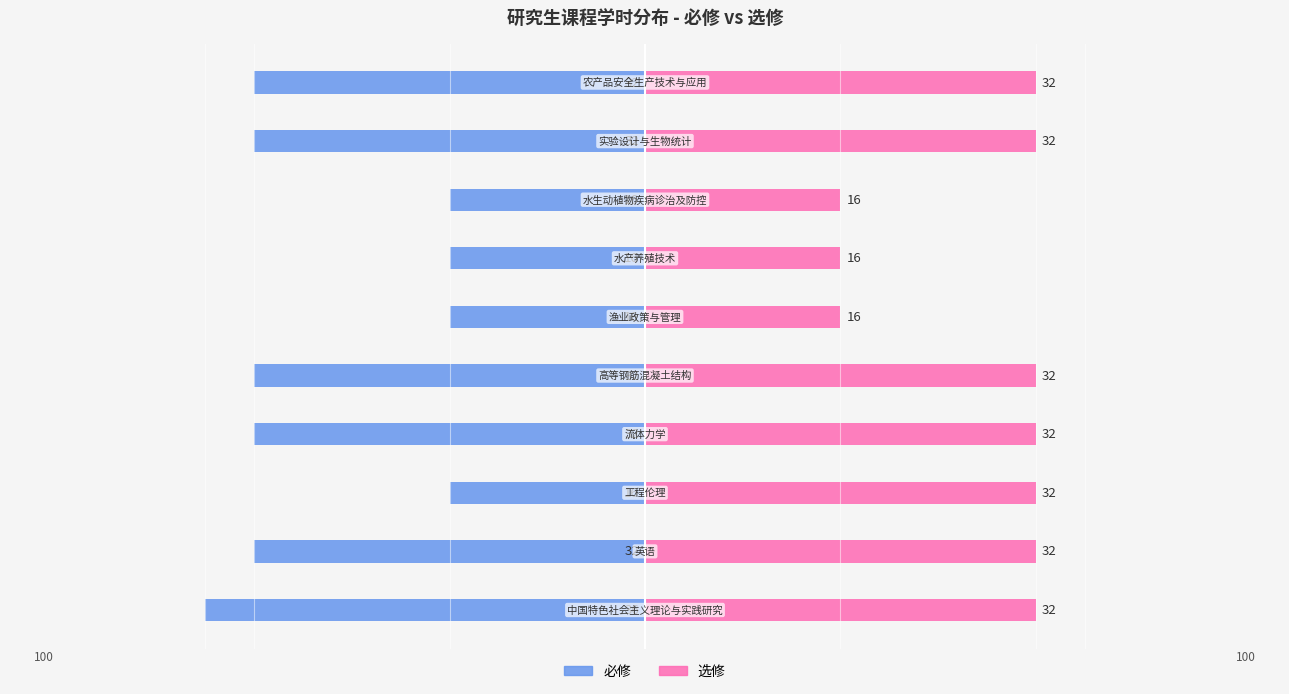

Which series has the largest total across all categories?

选修